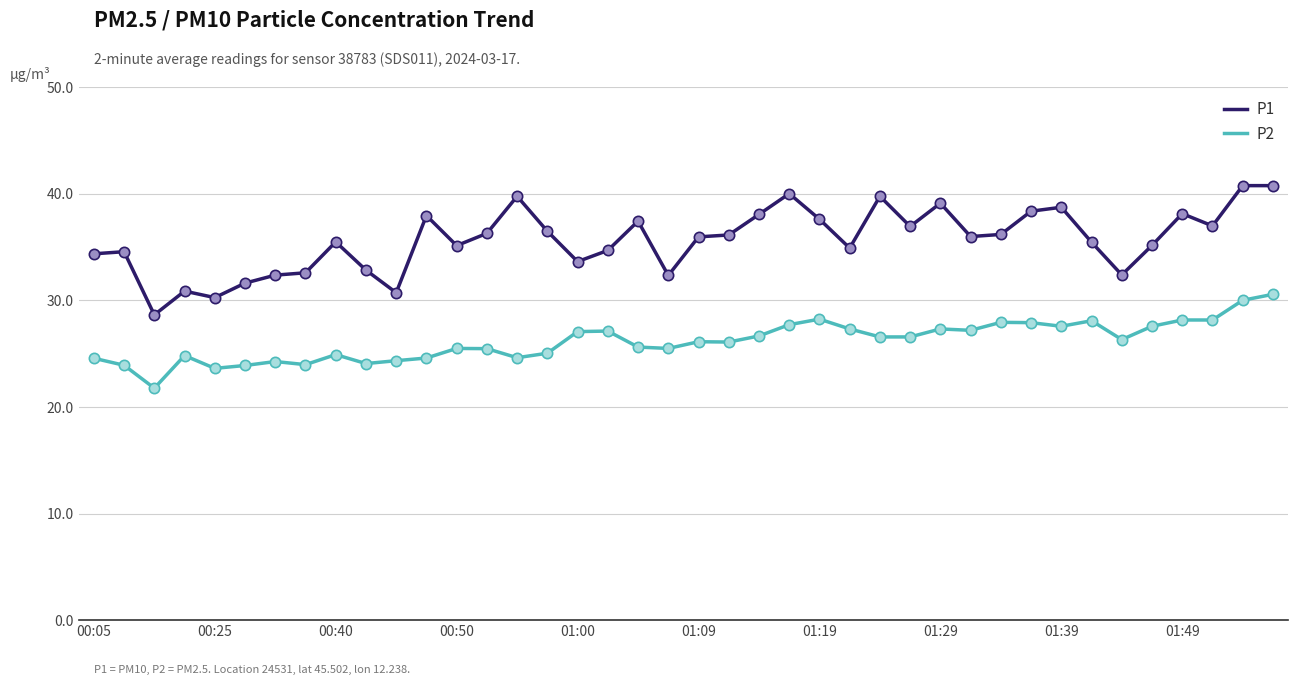

What is the difference between the maximum and minimum values in the P2 series?

8.8